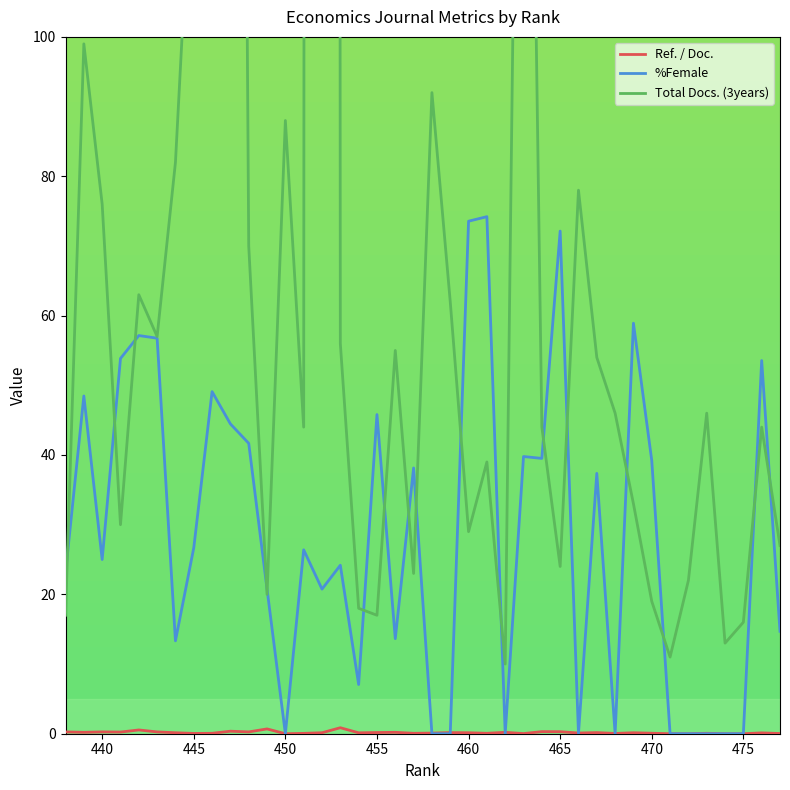

At which category does the chart reach its minimum across all series?

475